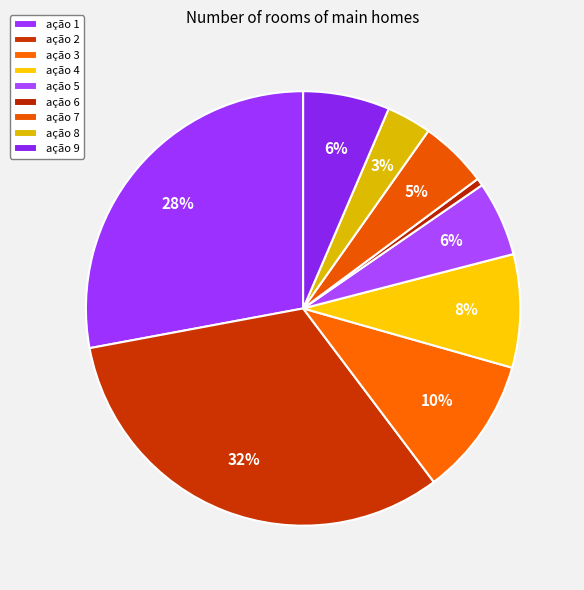

How many slices are in this pie chart?

9